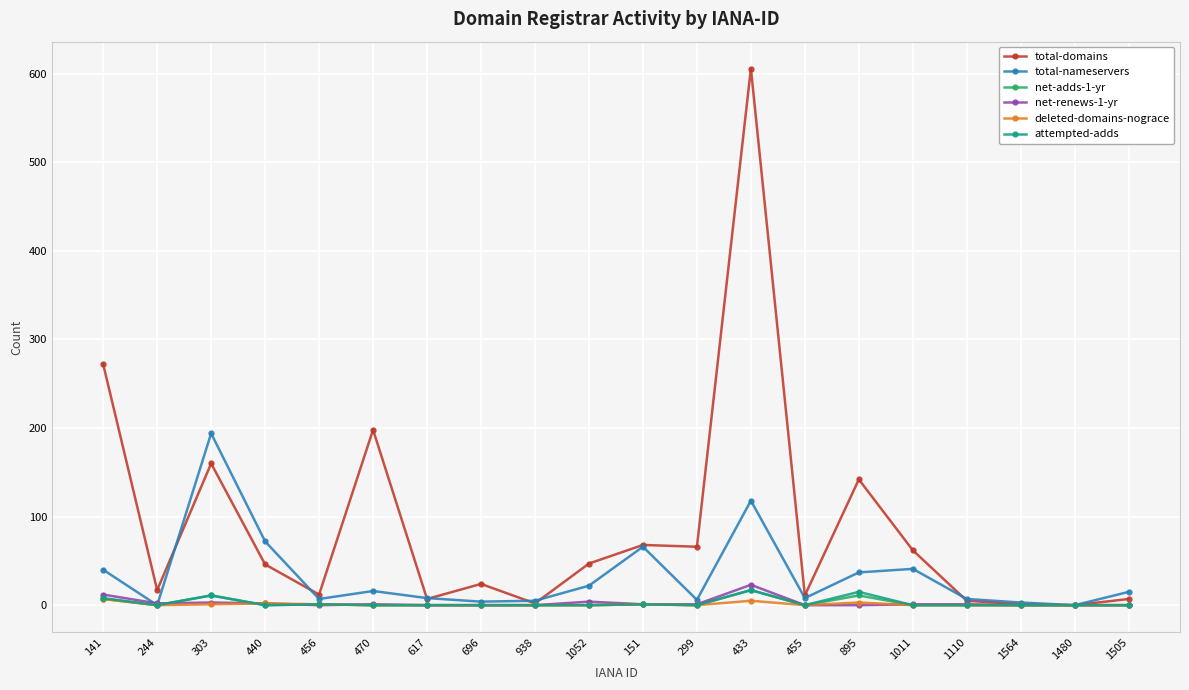

True or false: net-adds-1-yr has more than 1 interior local peaks.

True